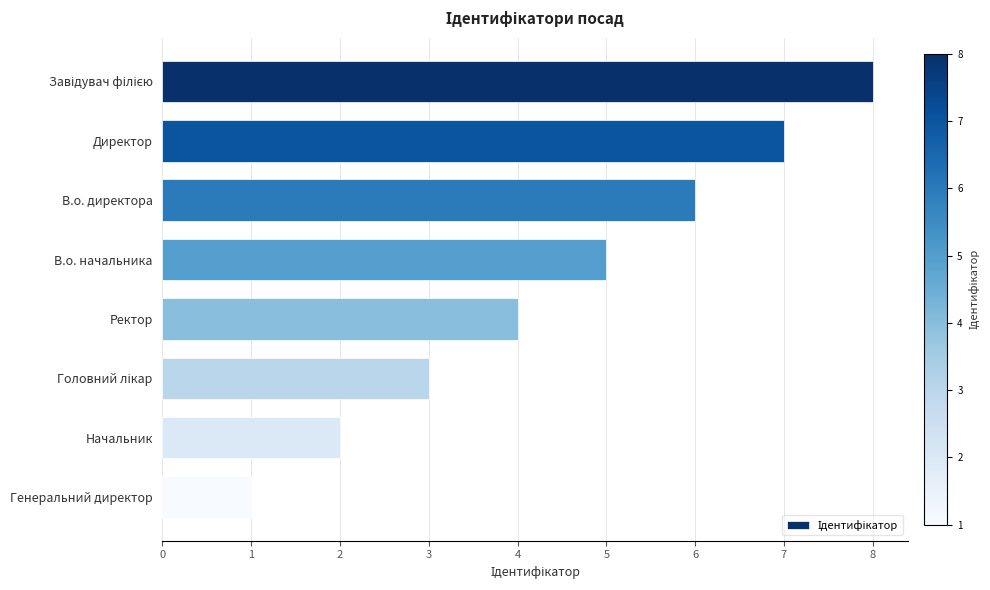

Reading top to bottom, list all the values displayed in this chart.

8	7	6	5	4	3	2	1